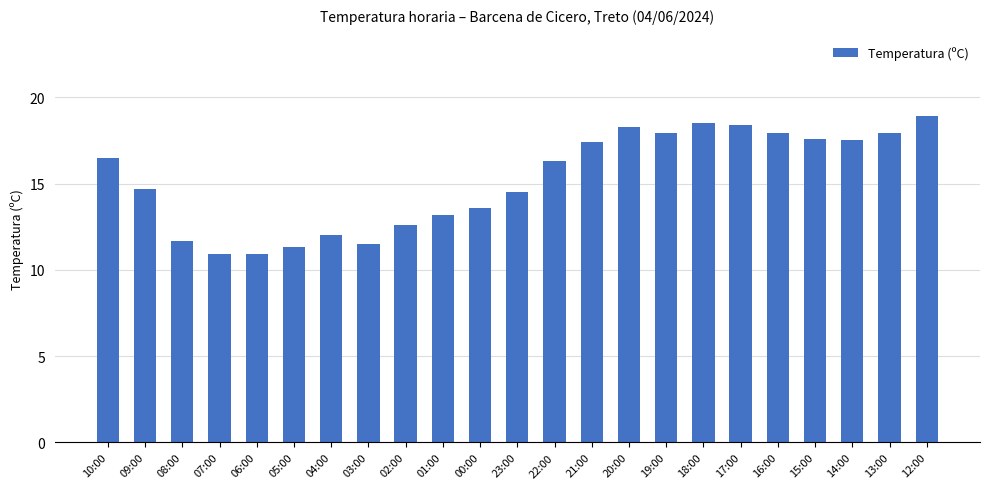

What value does the data have at 09:00?

14.7